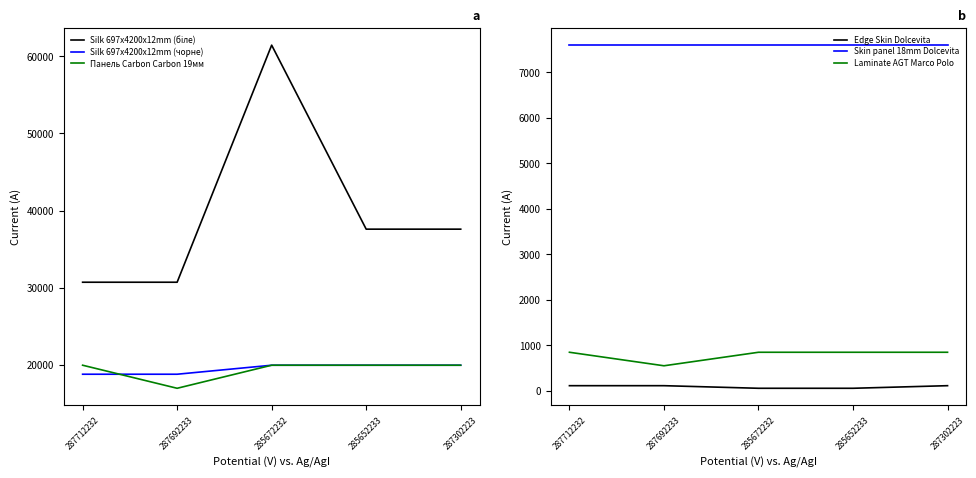

Reading right to left, what are all the values shown in this chart?

Silk 697x4200x12mm (біле): 287302223=37593.6	285652233=37593.6	285672232=61434.3	287692233=30717.1	287712232=30717.1
Silk 697x4200x12mm (чорне): 287302223=19964.2	285652233=19964.2	285672232=19964.2	287692233=18796.8	287712232=18796.8
Панель Carbon Carbon 19мм: 287302223=19964.2	285652233=19964.2	285672232=19964.2	287692233=16976.3	287712232=19964.2
Edge Skin Dolcevita: 287302223=114.1	285652233=57.0	285672232=57.0	287692233=114.1	287712232=114.1
Skin panel 18mm Dolcevita: 287302223=7596.5	285652233=7596.5	285672232=7596.5	287692233=7596.5	287712232=7596.5
Laminate AGT Marco Polo: 287302223=848.4	285652233=848.4	285672232=848.4	287692233=551.5	287712232=848.4